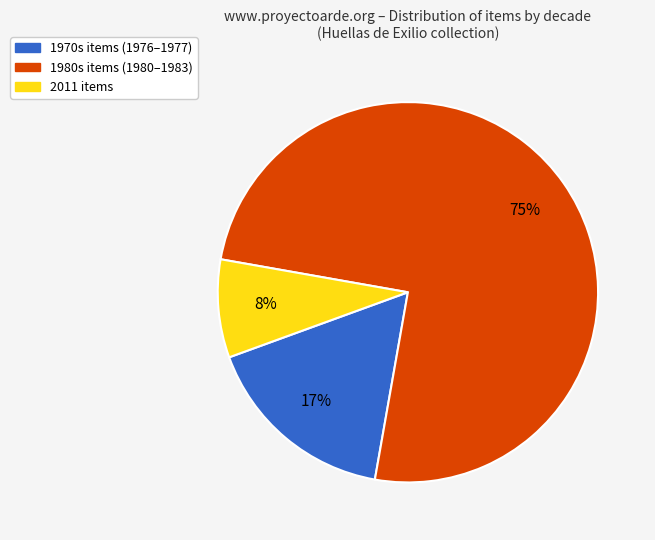

Is there a majority slice in this chart?

Yes